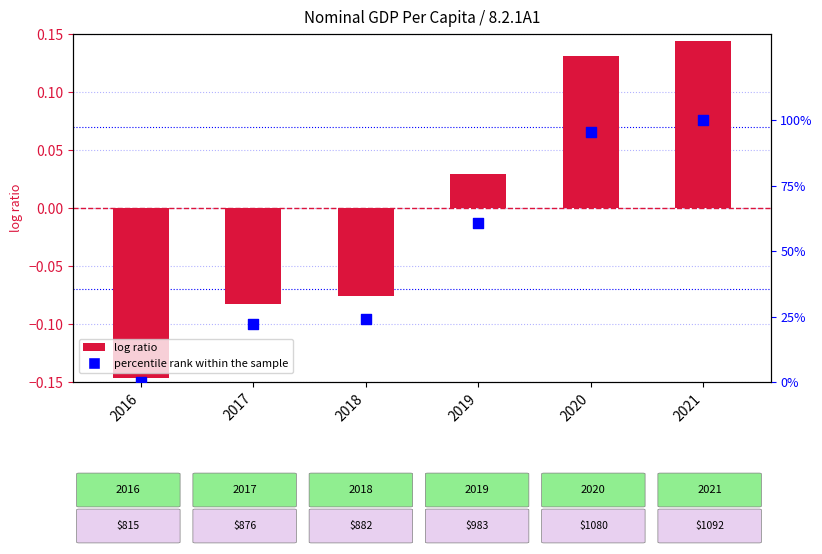

What is the total value across all series at 2017?

21.9